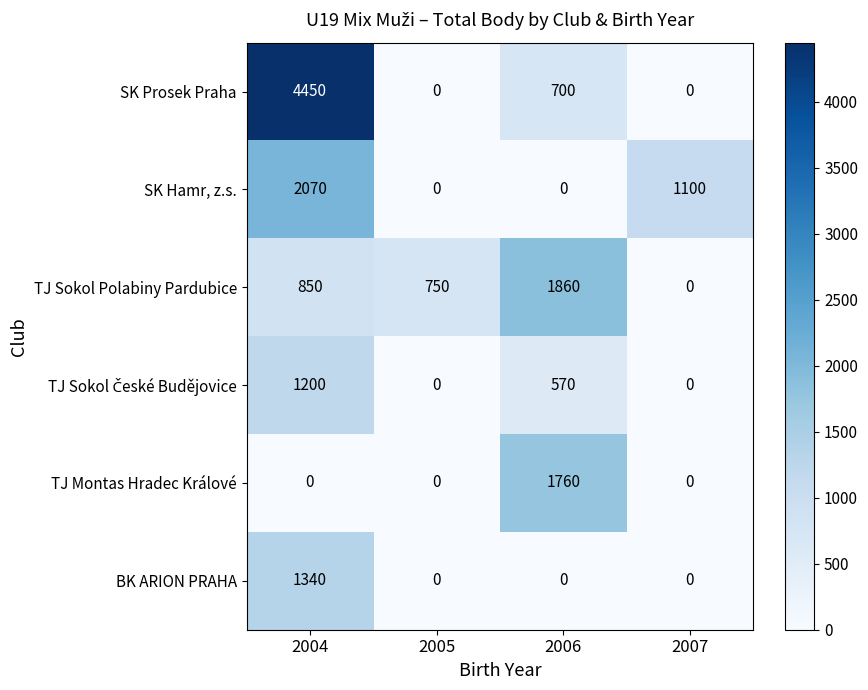

At how many categories does at least one series exceed 1918?

1